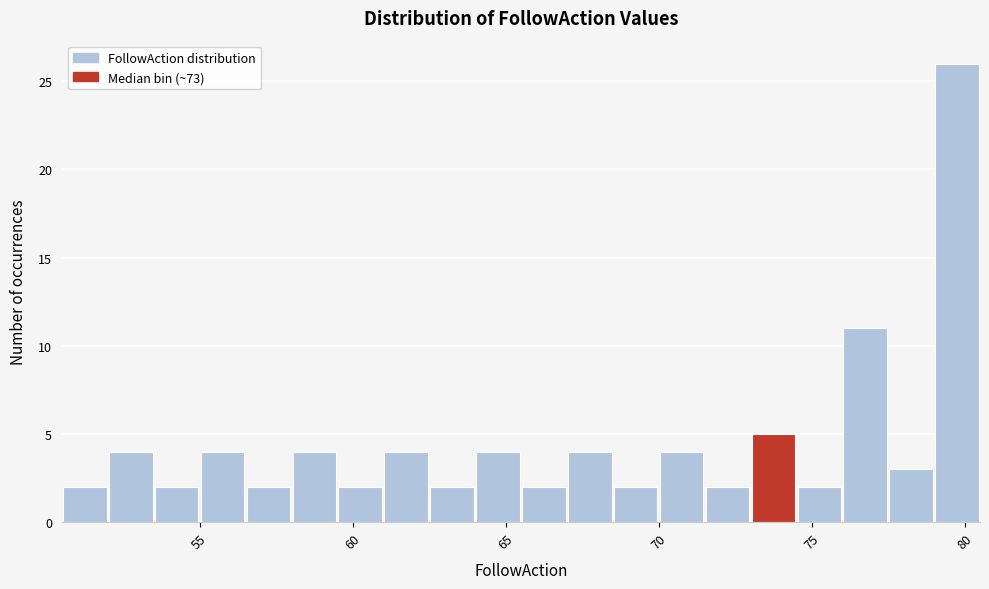

Read against the x-axis, roughly where is the centre of the tallest bar?

80.0